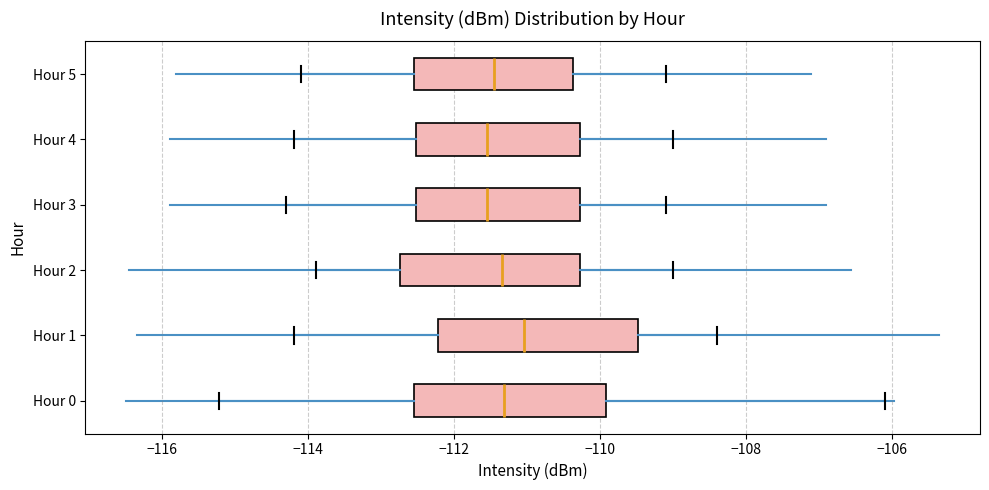

Where is the right edge of the box for Hour 5 on the x-axis? The values are not printed on the chart, so give them approximately, as read against the axis.

-110.4